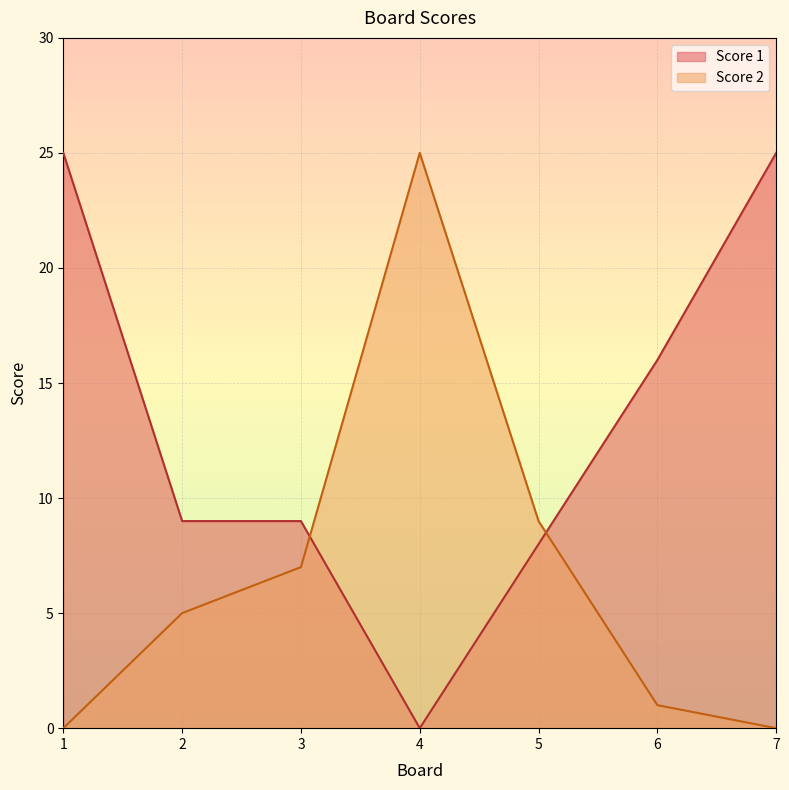

How many distinct data groups are displayed?

2